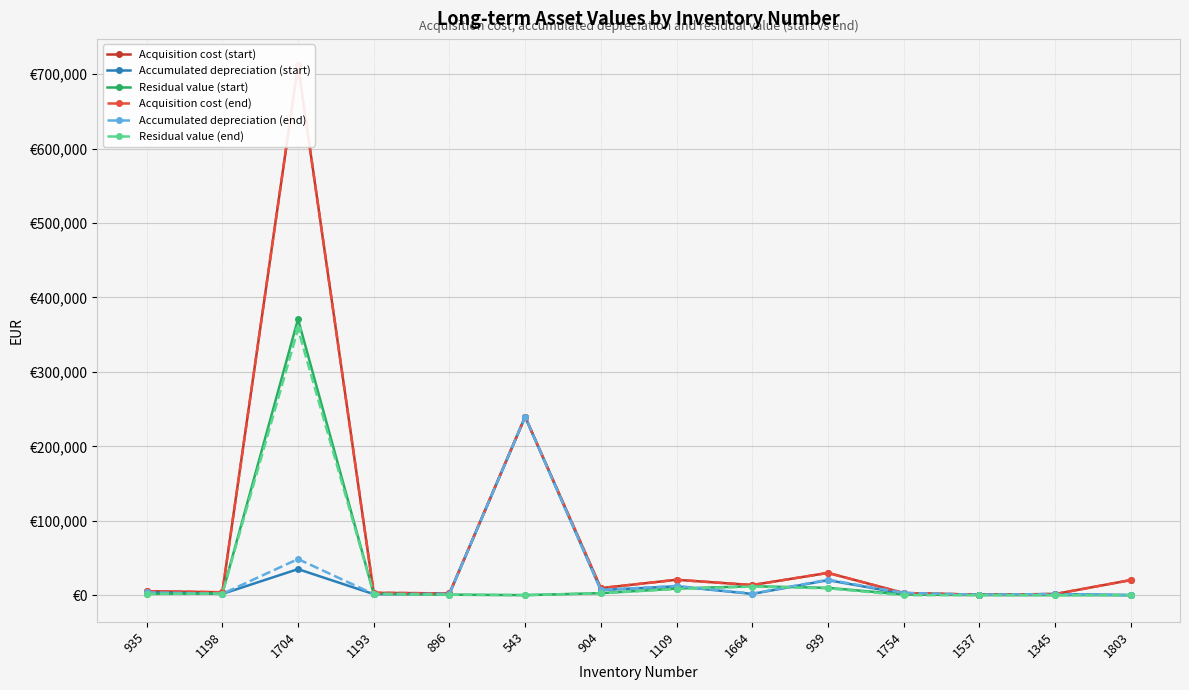

Rank the categories by Accumulated depreciation (end) value from lowest to highest.

1803, 1537, 1193, 1345, 1198, 896, 1664, 1754, 935, 904, 1109, 939, 1704, 543